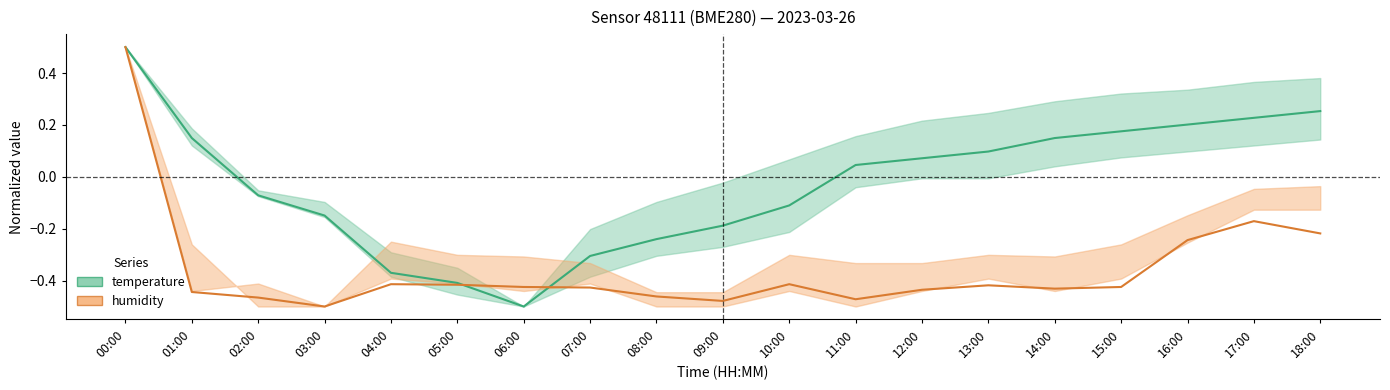

Count the number of data series in this chart.

2